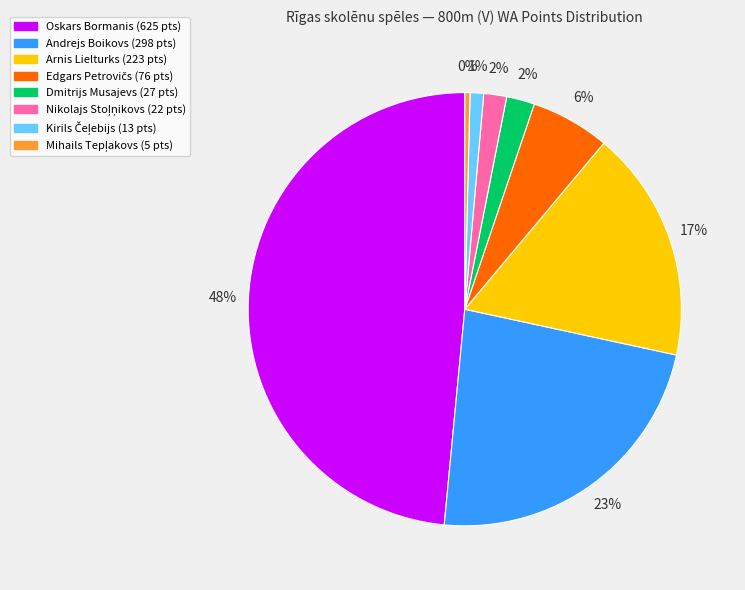

What is the largest slice in the pie chart?

Oskars Bormanis